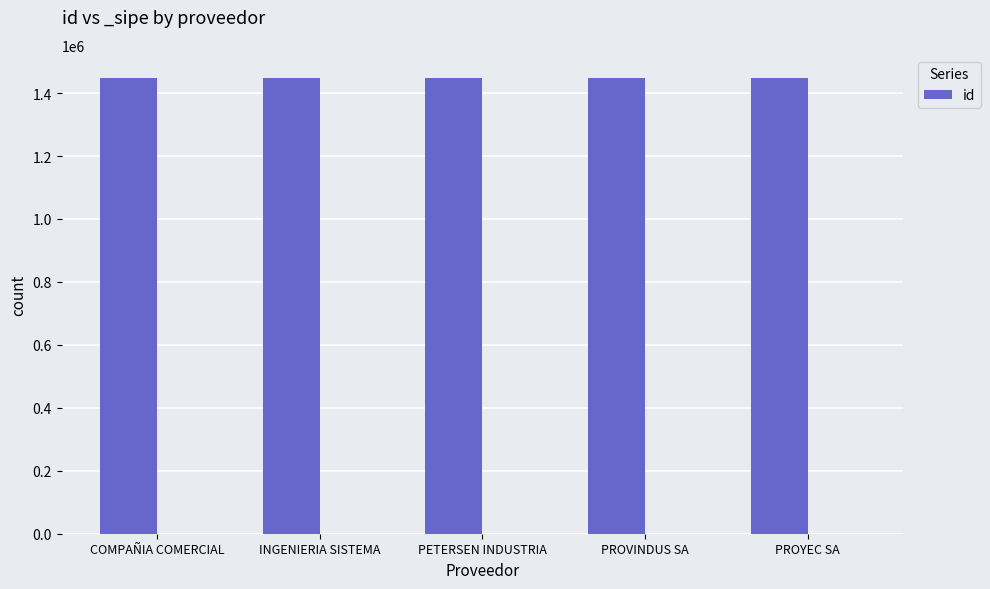

How many values exceed 1449039?

2